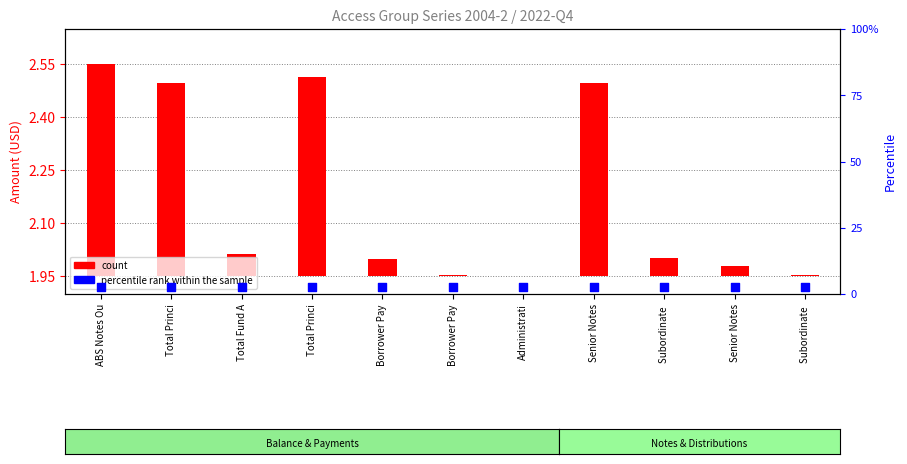

Which series has the widest spread of Y values?

count